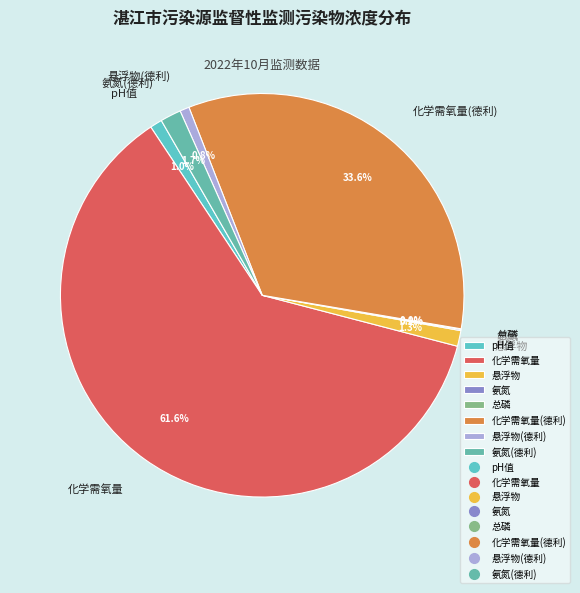

Combined, do pH值 and 化学需氧量 account for over 50%?

Yes